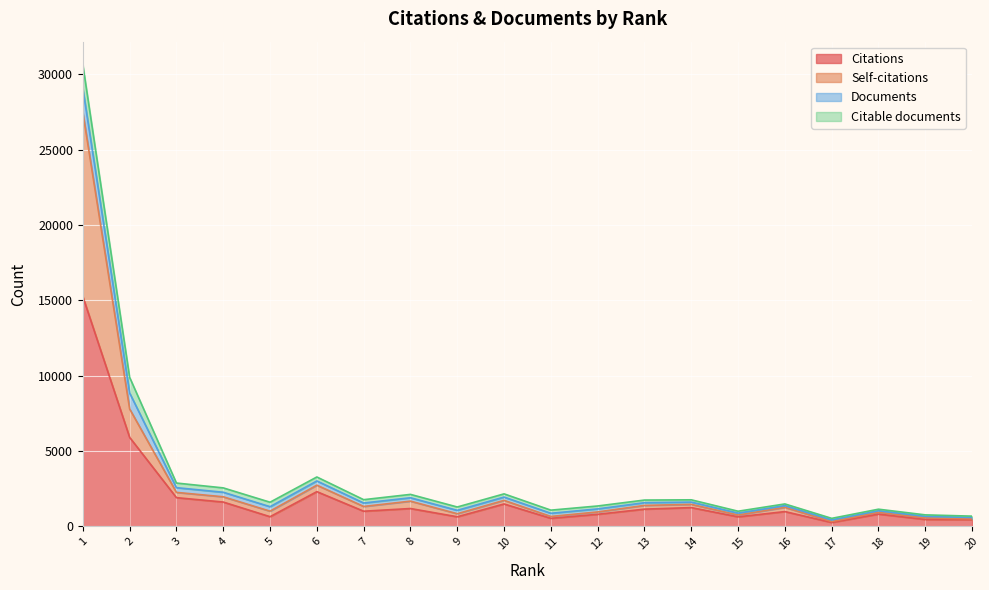

What is the value of the Self-citations point at the 4th from the left?

1962